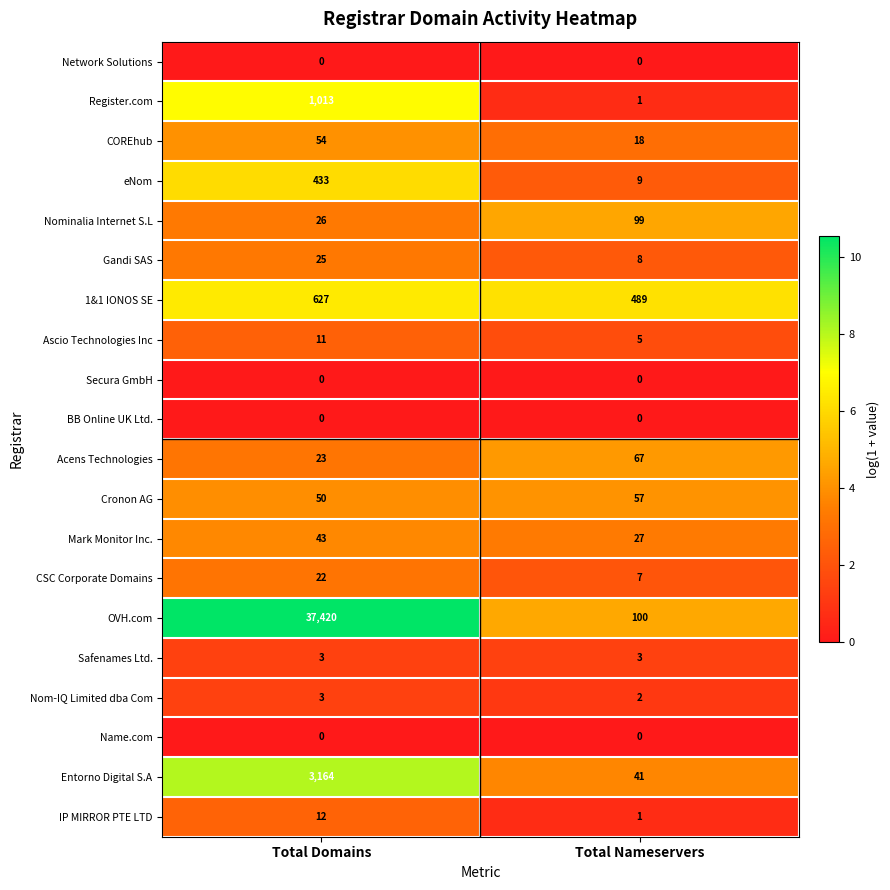

What is the total value across all series at Total Nameservers?

934